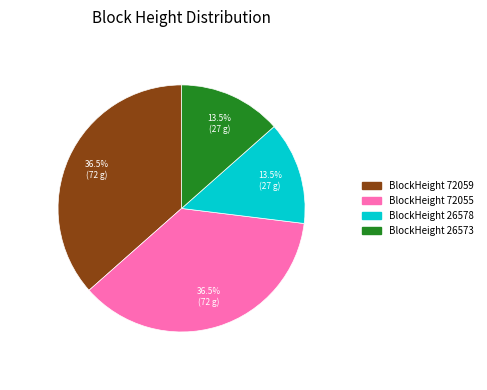

Is there a majority slice in this chart?

No